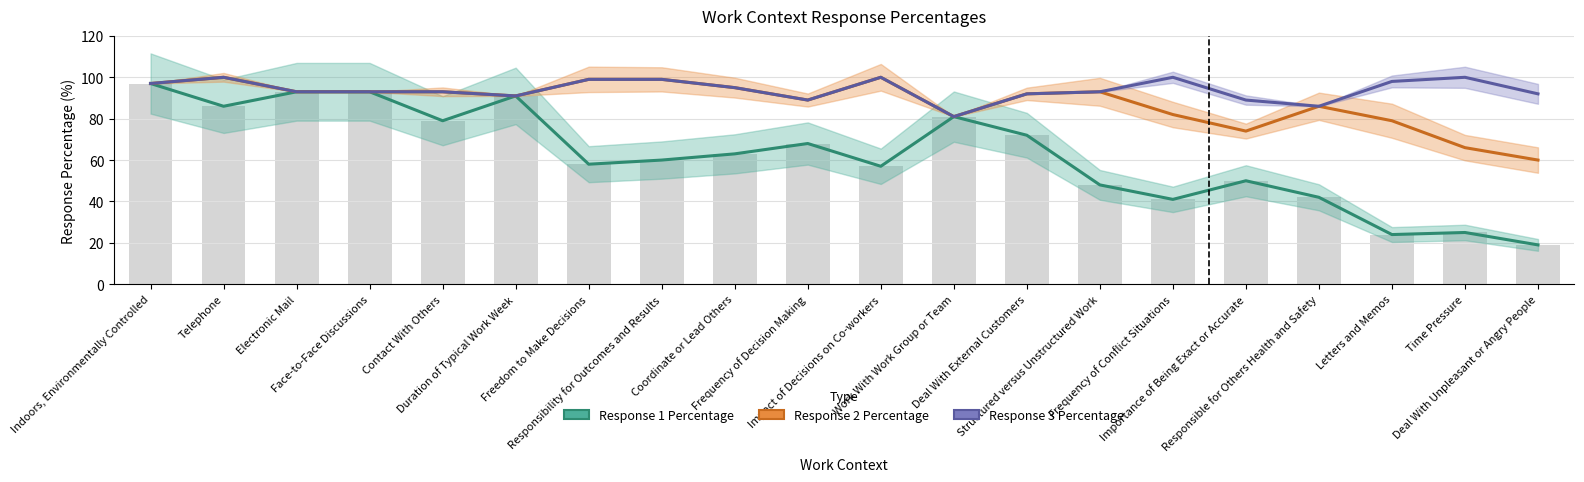

What value does the Response 2 Percentage series have at Frequency of Decision Making?

89